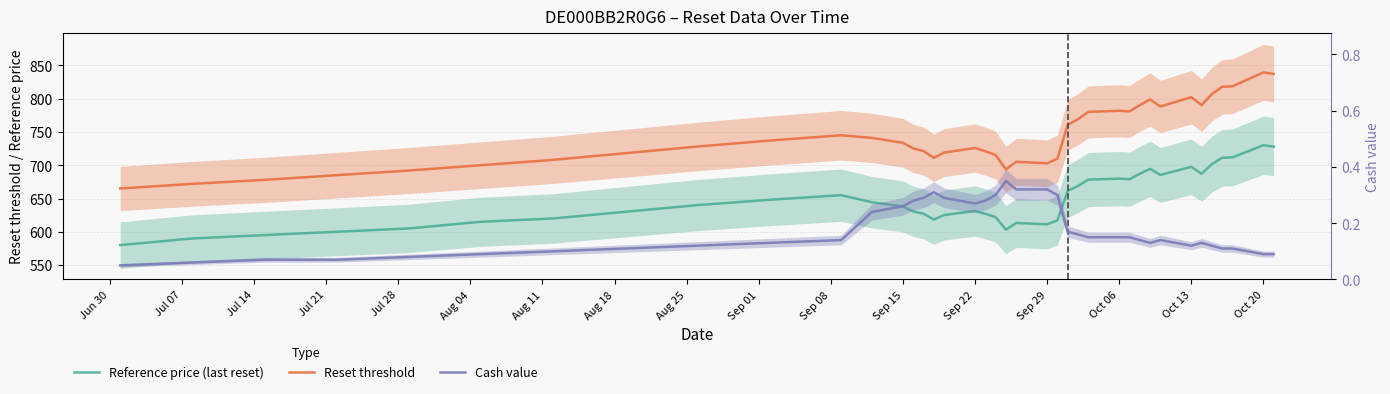

How many data points does each series have?

39